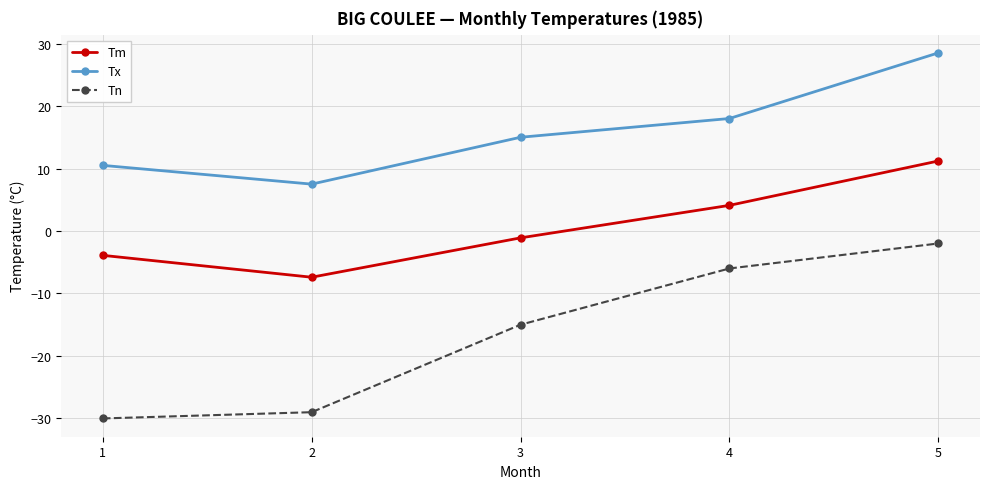

What is the difference between the highest and lowest values at 1?

40.5